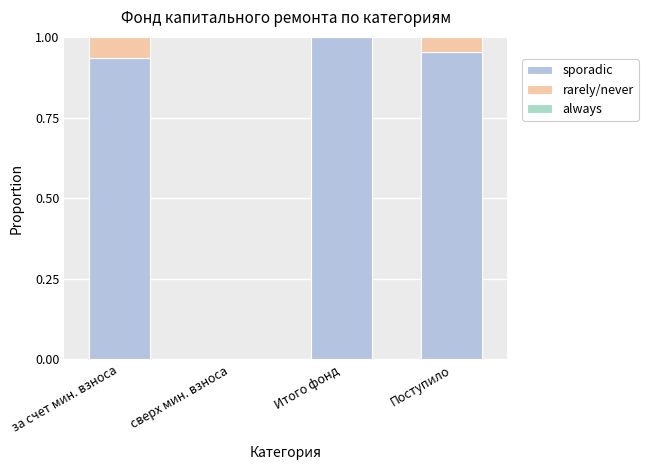

Are the bars grouped side by side (vs. stacked)?

No